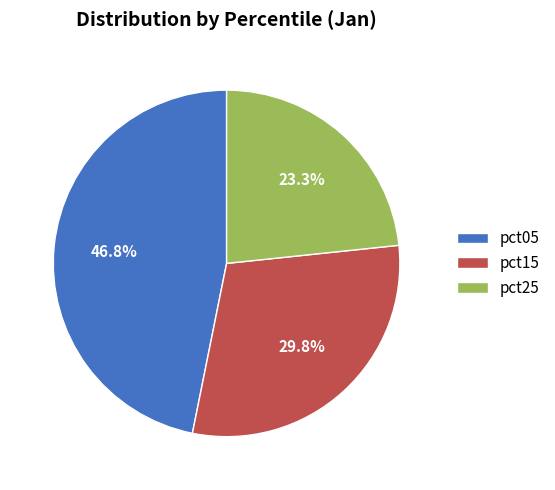

Count the number of slices in the pie.

3